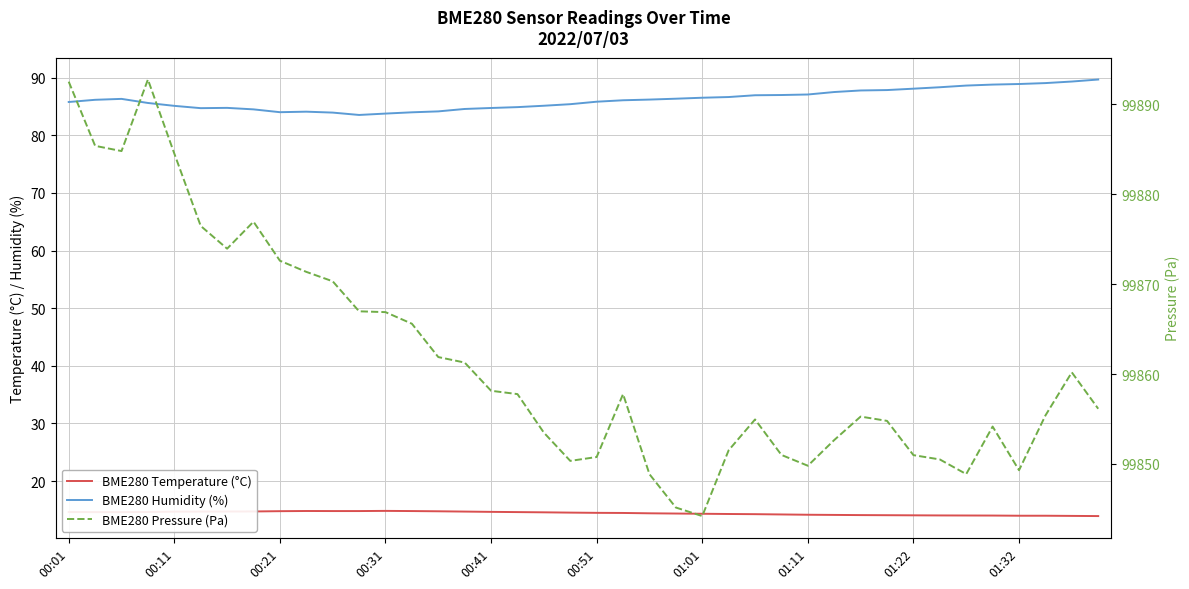

What is the value of the BME280 Pressure (Pa) point at the 5th from the left?

99884.5